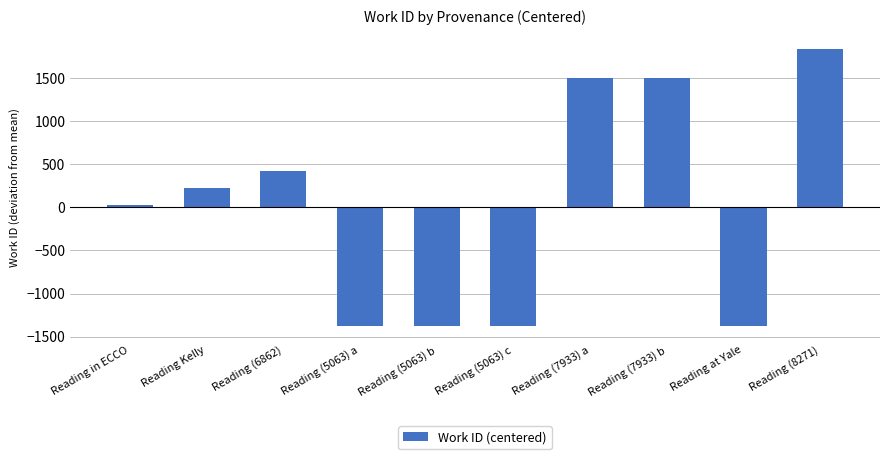

What is the label of the 1st bar from the right?

Reading (8271)